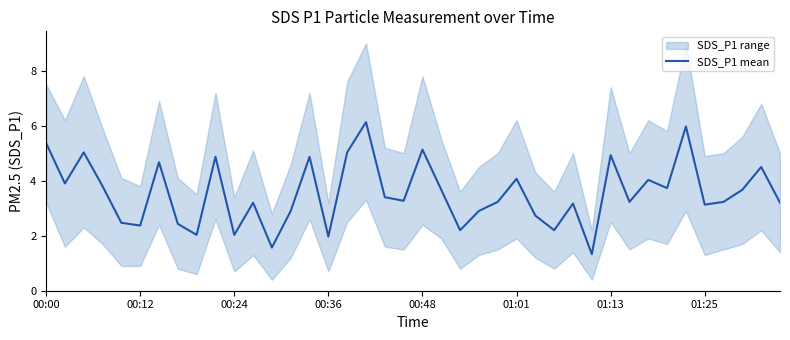

The SDS_P1 mean series shows 2.0 at 00:36. True or false?

True